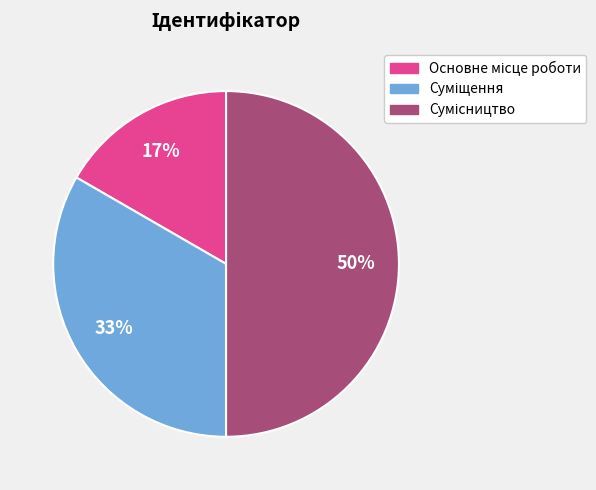

How many segments does this pie chart have?

3